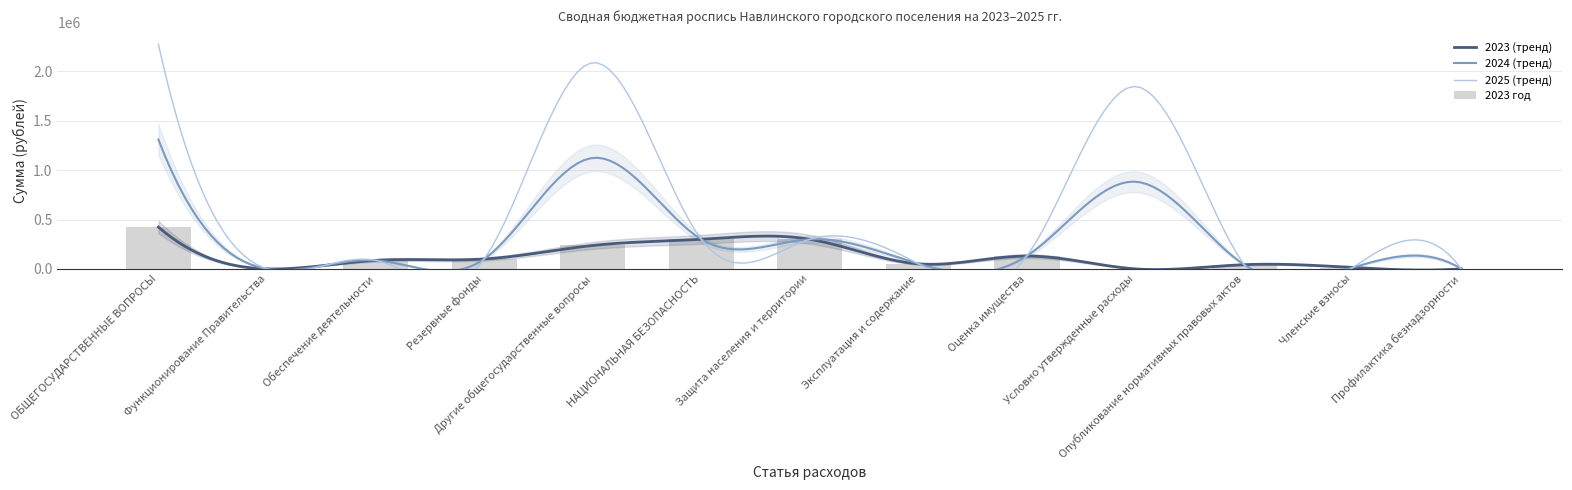

List the labels in order of 2025 год (план) value, smallest first.

Функционирование Правительства, Профилактика безнадзорности, Членские взносы, Опубликование нормативных правовых актов, Эксплуатация и содержание, Обеспечение деятельности, Резервные фонды, Оценка имущества, НАЦИОНАЛЬНАЯ БЕЗОПАСНОСТЬ, Защита населения и территории, Условно утвержденные расходы, Другие общегосударственные вопросы, ОБЩЕГОСУДАРСТВЕННЫЕ ВОПРОСЫ